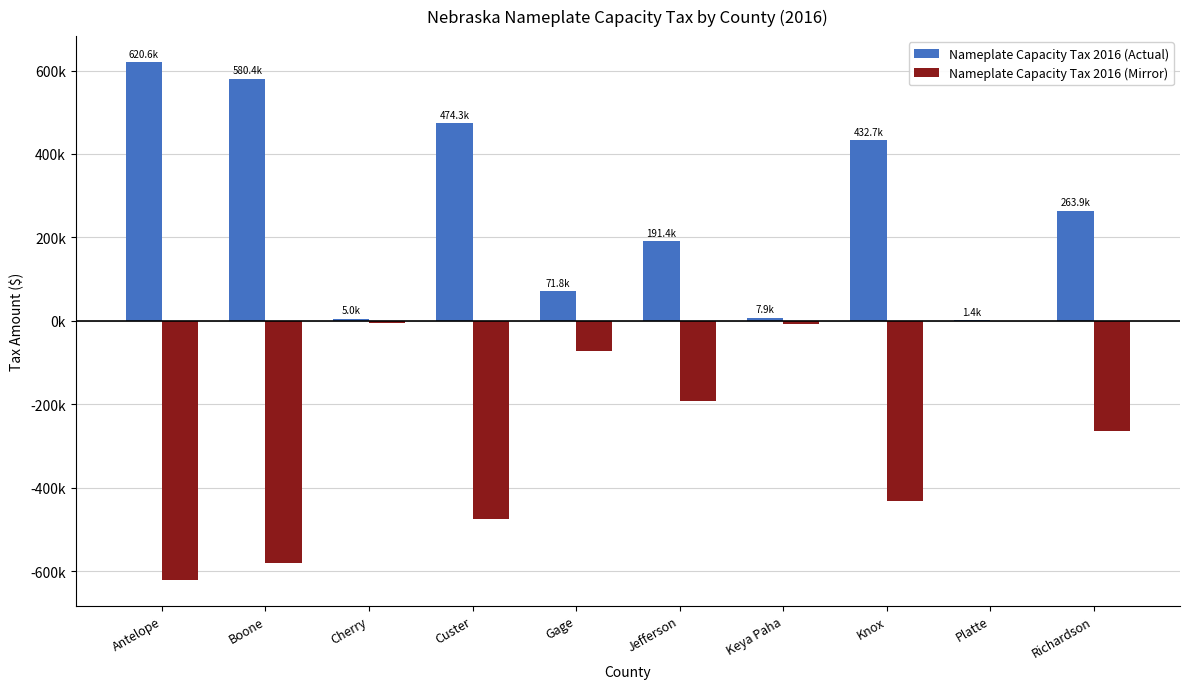

What is the difference between the Nameplate Capacity Tax 2016 (Actual) values at Antelope and Jefferson?

429194.3